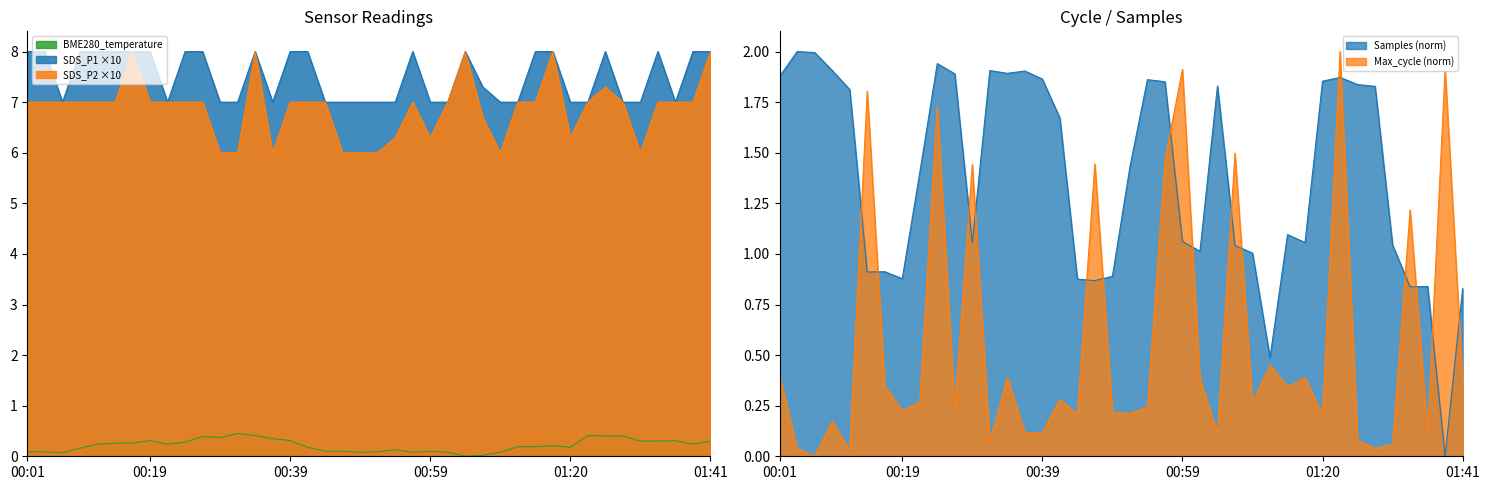

How many values in the SDS_P1 series are below 8?

20